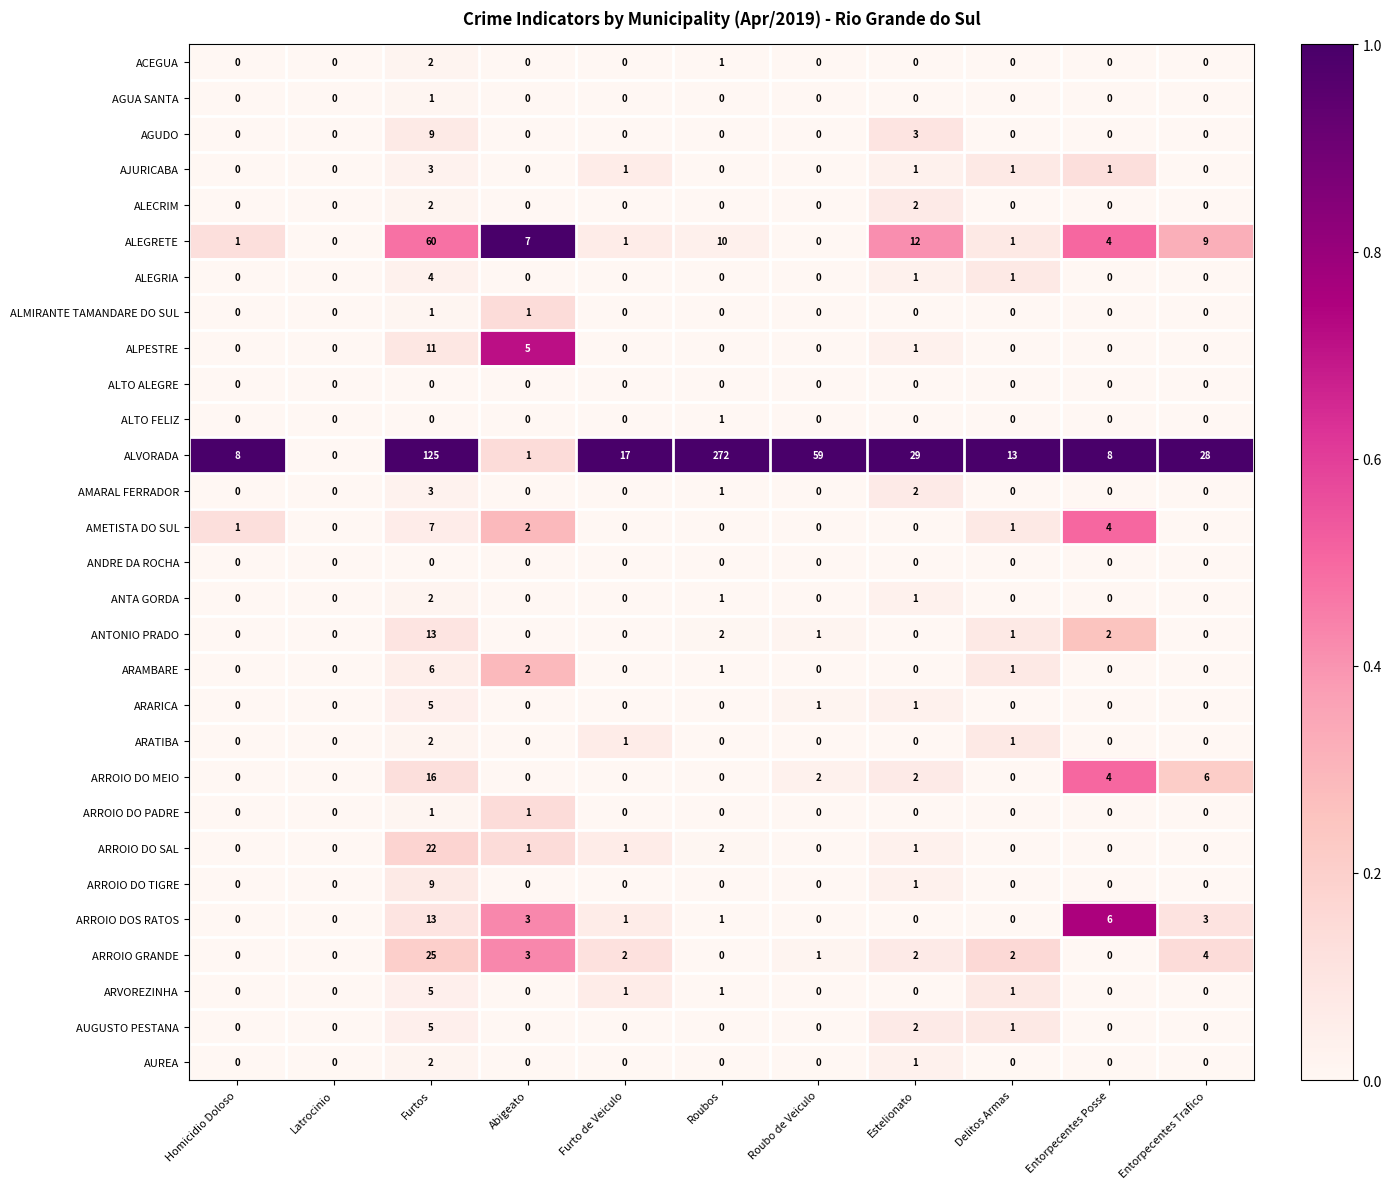

At which category is the sum across all series the highest?

Furtos